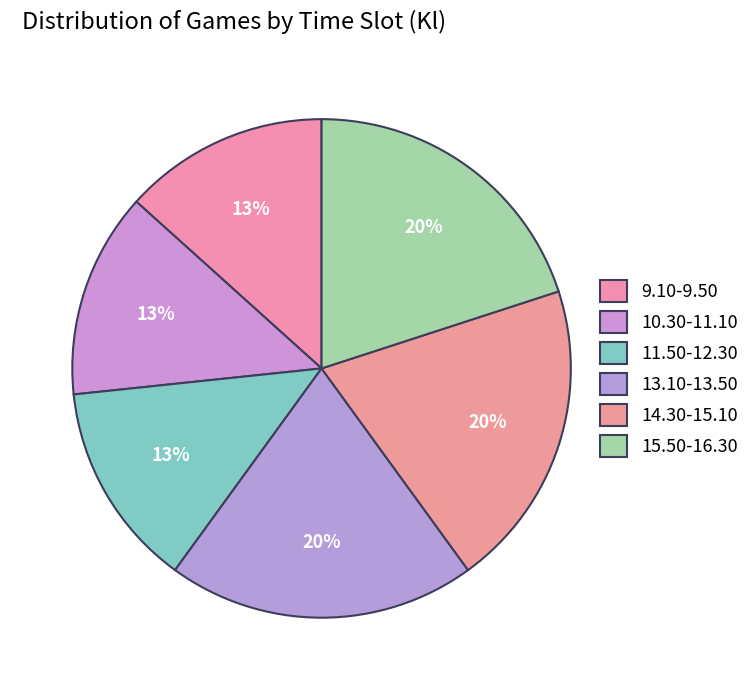

To the nearest percent, what percentage of the pie is 11.50-12.30?

13%